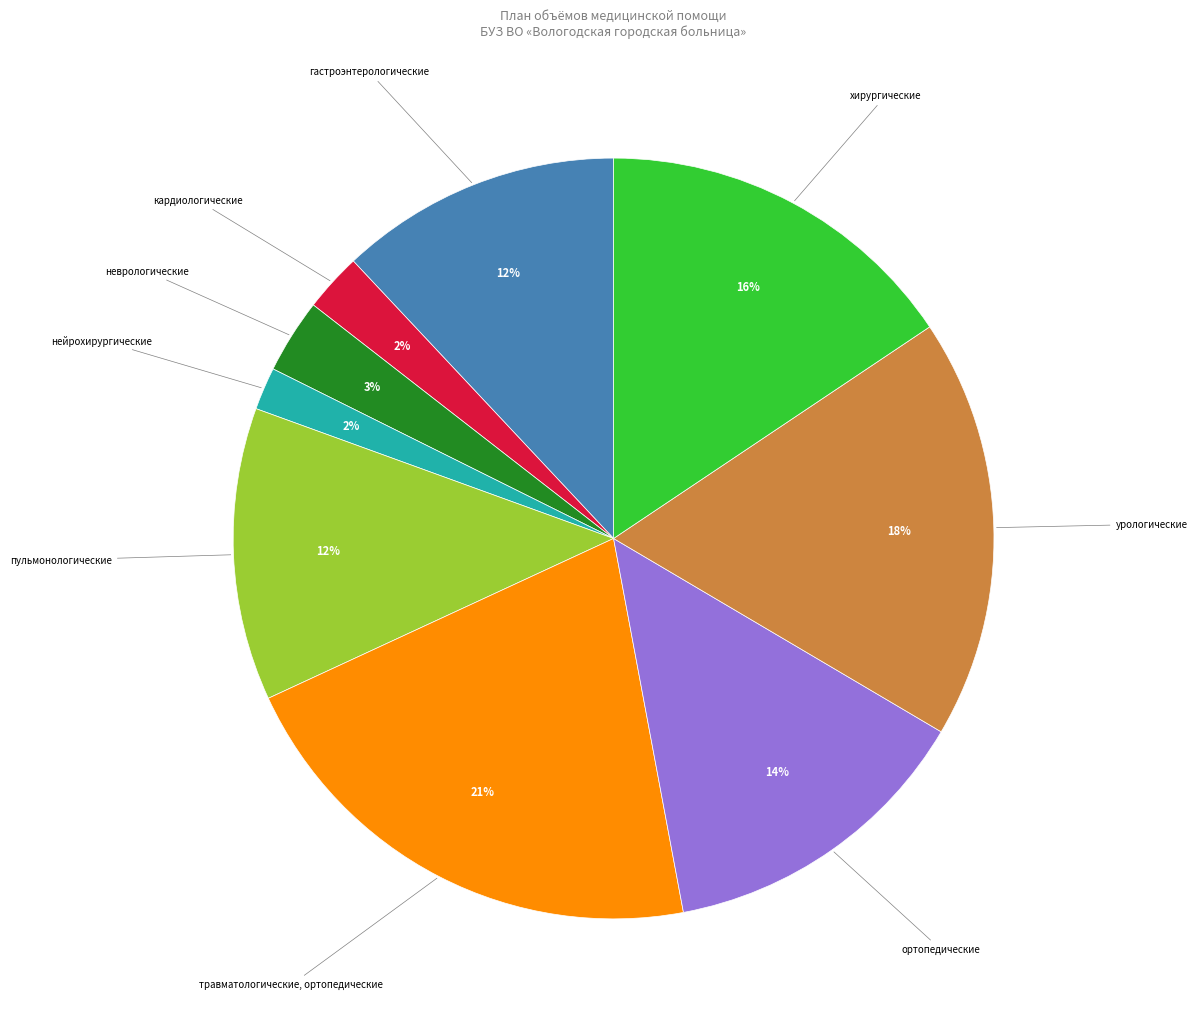

Which slice is the largest?

травматологические, ортопедические